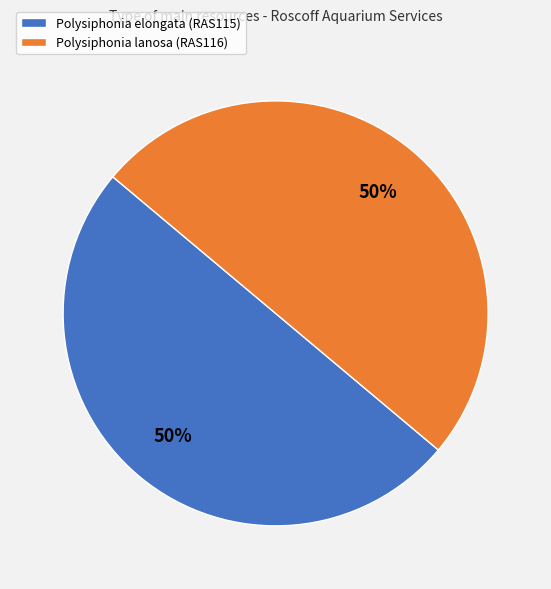

To the nearest percent, what percentage of the pie is Polysiphonia elongata (RAS115)?

50%